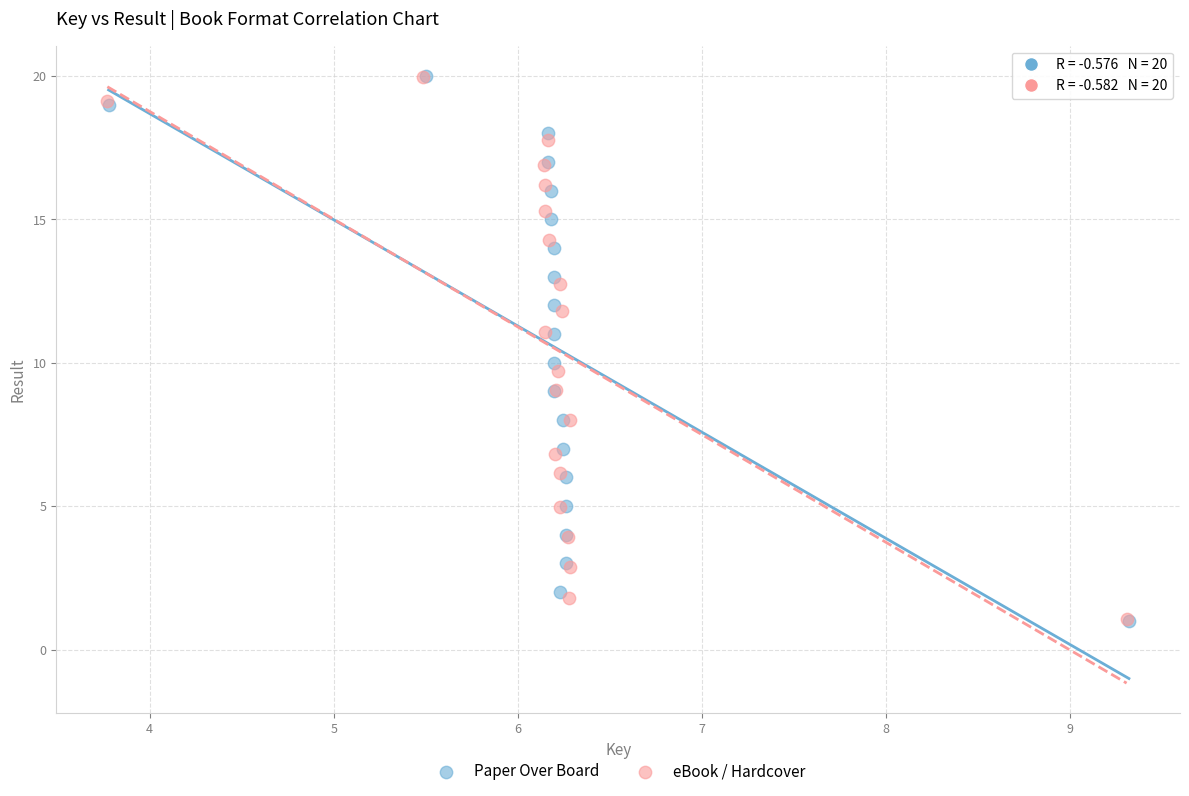

What are all the series names shown in the legend?

Paper Over Board, eBook / Hardcover